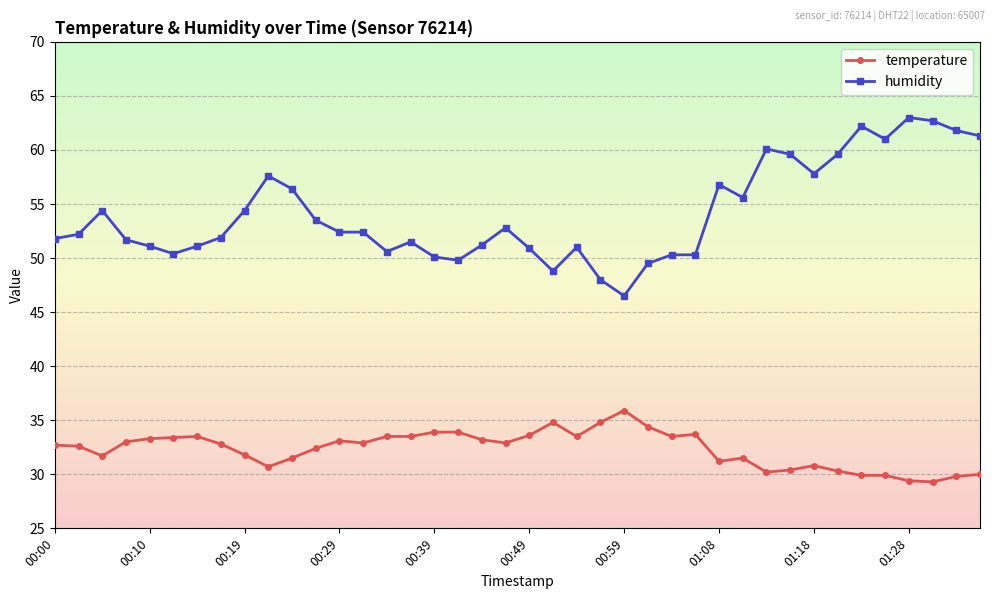

Which series has the widest spread of values?

humidity